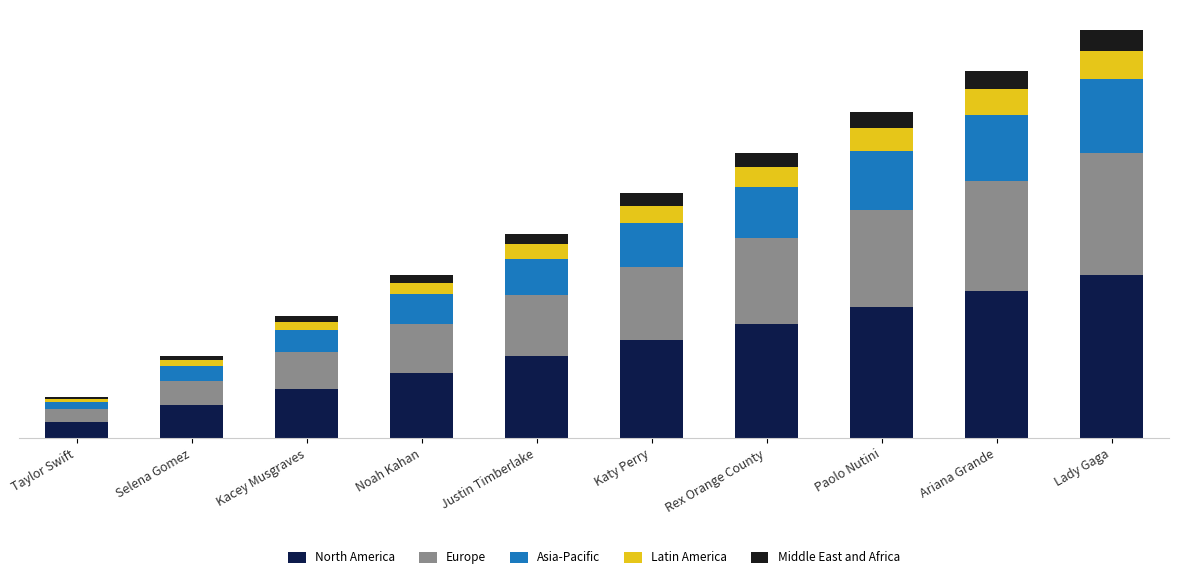

The North America series shows 2.8 at Rex Orange County. True or false?

True